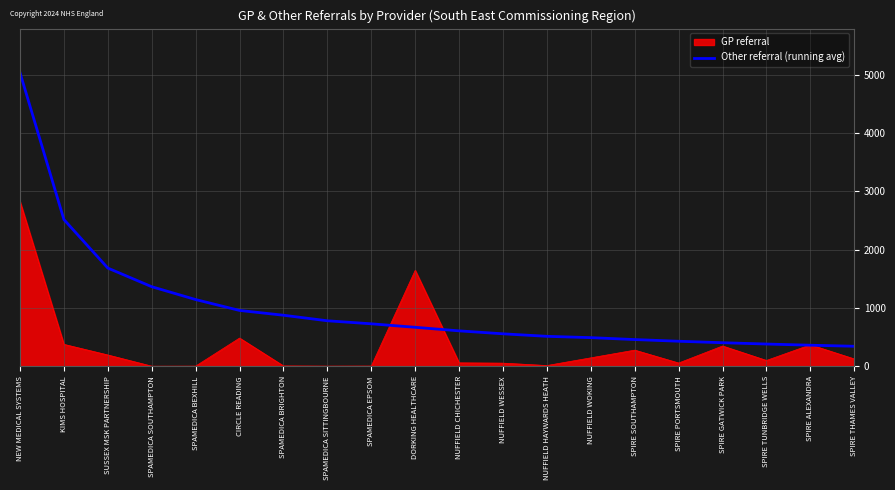

Rank the series by their average value, from highest to lowest.

Other referral (running avg), GP referral